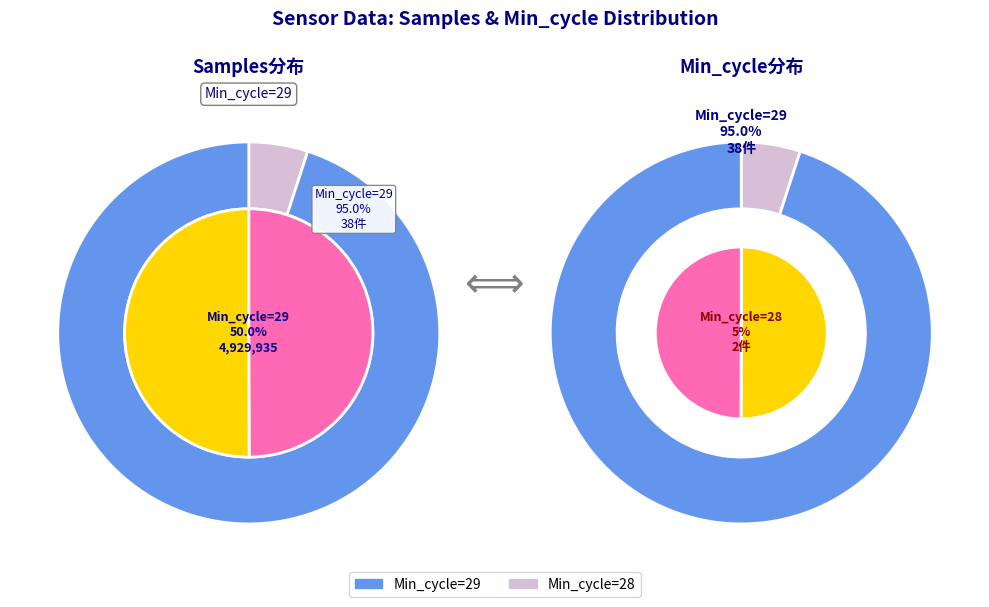

What is the largest slice in the pie chart?

29